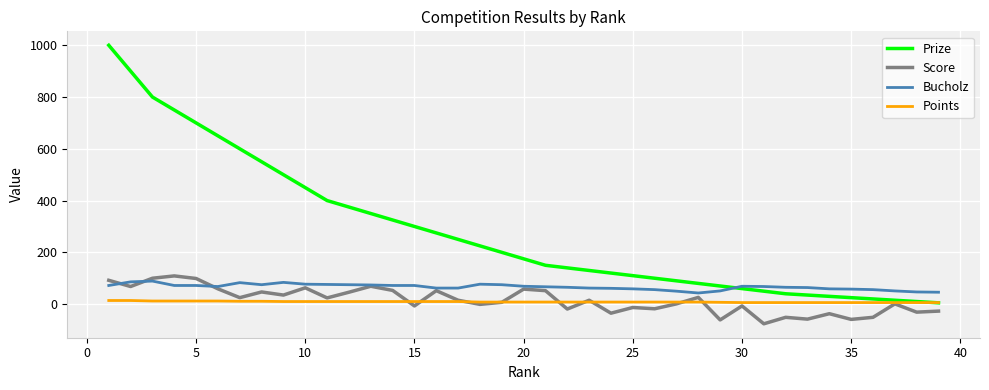

Does the chart display data point markers on the line(s)?

No